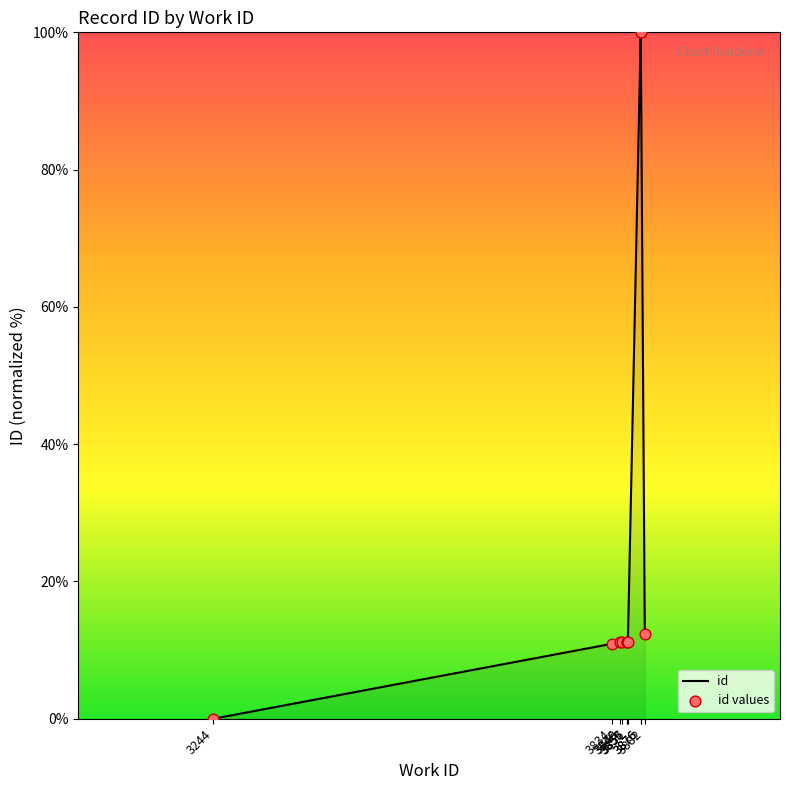

Which series has the largest Y range (max minus min)?

id